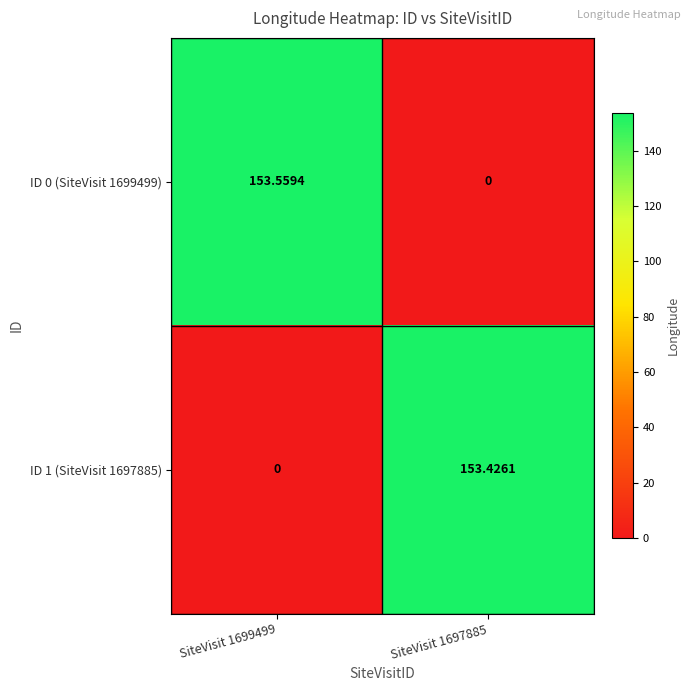

How many data points in ID 0 (SiteVisit 1699499) are less than 153?

1